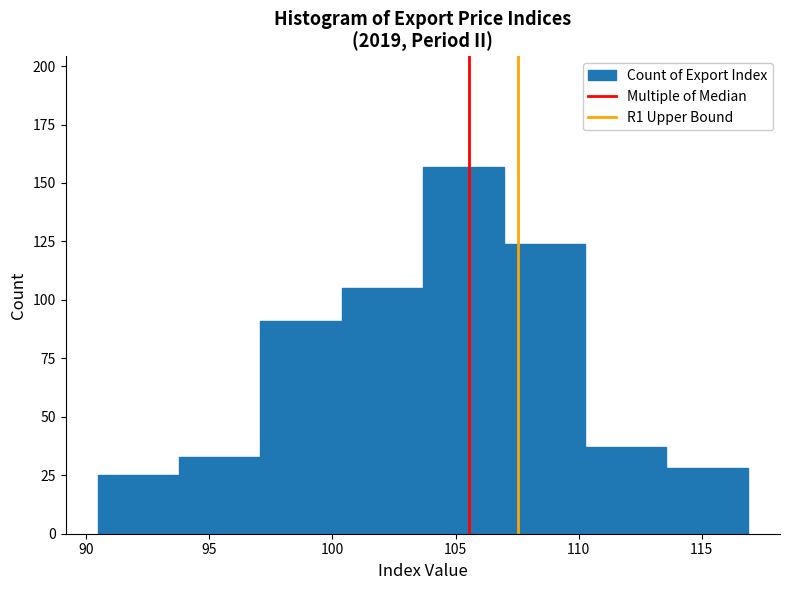

Which range on the x-axis has the tallest bar?

103.5 to 107.0